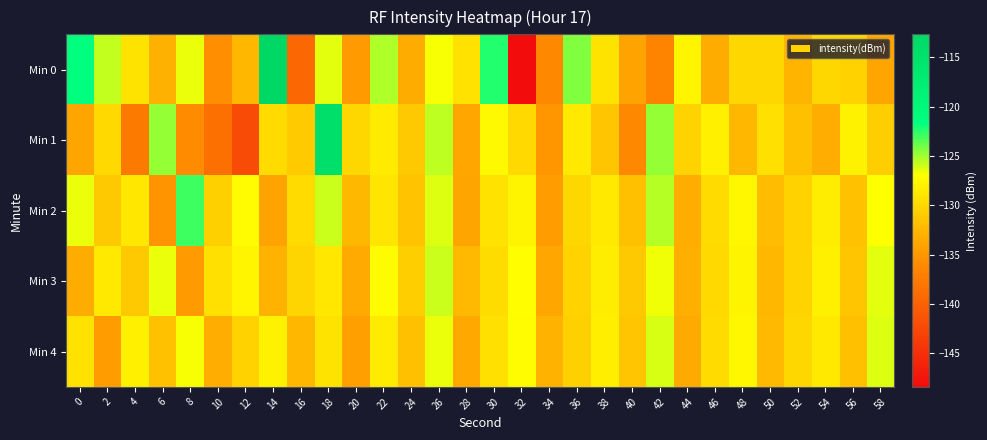

Reading left to right, list all the values displayed in this chart.

Min 0: 0=-121.5	2=-125.7	4=-129.1	6=-133.0	8=-126.5	10=-135.6	12=-132.5	14=-112.7	16=-139.4	18=-126.4	20=-134.6	22=-125.3	24=-133.4	26=-126.8	28=-129.2	30=-122.4	32=-148.4	34=-136.2	36=-124.3	38=-129.1	40=-134.1	42=-136.5	44=-127.7	46=-133.4	48=-130.0	50=-130.0	52=-132.7	54=-130.1	56=-130.5	58=-133.9
Min 1: 0=-134.0	2=-129.9	4=-137.6	6=-124.7	8=-135.9	10=-138.5	12=-142.2	14=-129.8	16=-131.0	18=-114.4	20=-130.0	22=-128.5	24=-131.2	26=-125.6	28=-133.8	30=-127.4	32=-129.9	34=-135.1	36=-128.7	38=-131.5	40=-136.2	42=-124.8	44=-130.3	46=-128.1	48=-132.6	50=-129.4	52=-131.8	54=-133.2	56=-127.9	58=-130.7
Min 2: 0=-126.5	2=-131.2	4=-128.8	6=-135.4	8=-122.9	10=-130.6	12=-127.3	14=-134.1	16=-129.7	18=-125.8	20=-132.4	22=-128.9	24=-131.6	26=-126.3	28=-133.9	30=-129.2	32=-127.8	34=-134.5	36=-130.1	38=-128.6	40=-131.9	42=-125.4	44=-133.2	46=-129.8	48=-127.5	50=-132.1	52=-130.4	54=-128.3	56=-131.7	58=-126.9
Min 3: 0=-133.4	2=-128.7	4=-131.1	6=-126.5	8=-134.8	10=-129.3	12=-127.6	14=-132.9	16=-130.2	18=-128.8	20=-133.5	22=-127.2	24=-130.7	26=-125.9	28=-132.3	30=-129.6	32=-127.1	34=-133.8	36=-130.5	38=-128.4	40=-131.2	42=-126.7	44=-133.1	46=-129.9	48=-127.8	50=-132.6	52=-130.3	54=-128.1	56=-131.5	58=-126.4
Min 4: 0=-129.2	2=-134.5	4=-128.1	6=-131.7	8=-126.8	10=-133.2	12=-130.4	14=-127.9	16=-132.6	18=-129.1	20=-134.3	22=-128.5	24=-131.9	26=-126.6	28=-133.7	30=-129.4	32=-127.3	34=-132.8	36=-130.6	38=-128.2	40=-131.4	42=-126.1	44=-133.6	46=-129.7	48=-127.5	50=-132.3	52=-130.1	54=-128.7	56=-131.8	58=-126.3